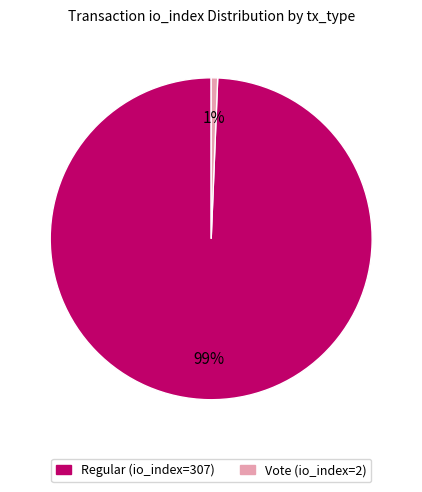

To the nearest percent, what is the combined percentage of Regular (io_index=307) and Vote (io_index=2)?

100%